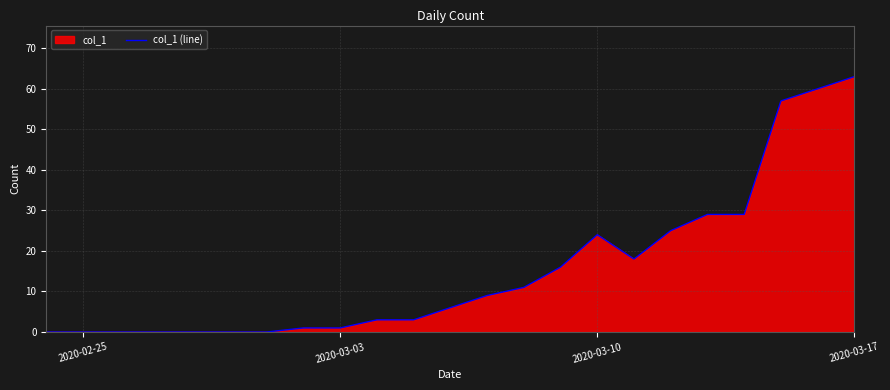

The value at 2020-03-17 is 63. True or false?

True